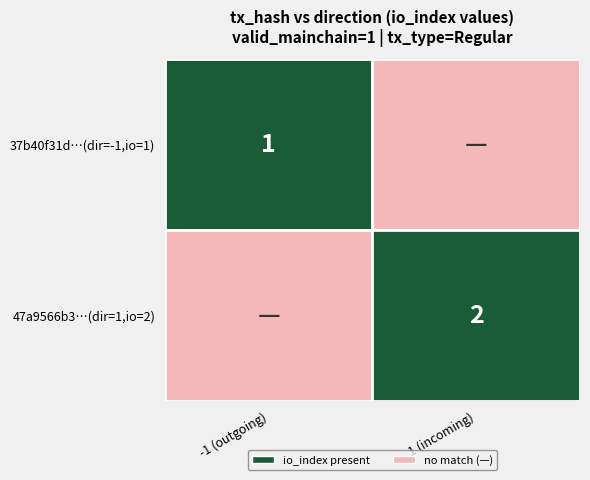

What is the difference between the highest and lowest values at direction?

2